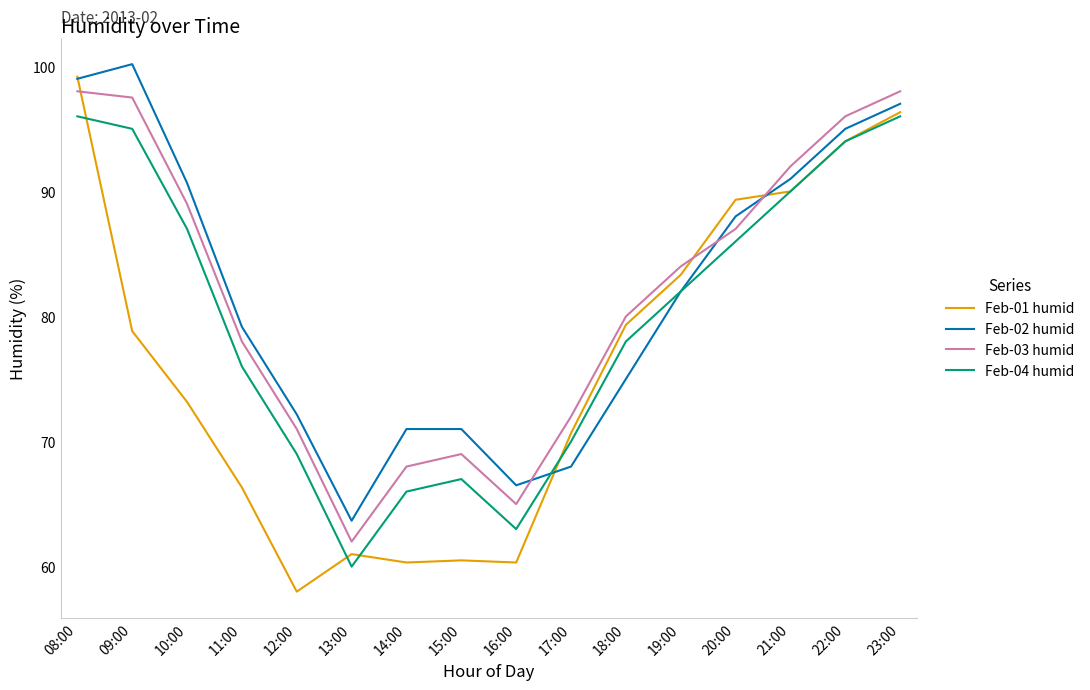

What position from the left is 15:00?

8